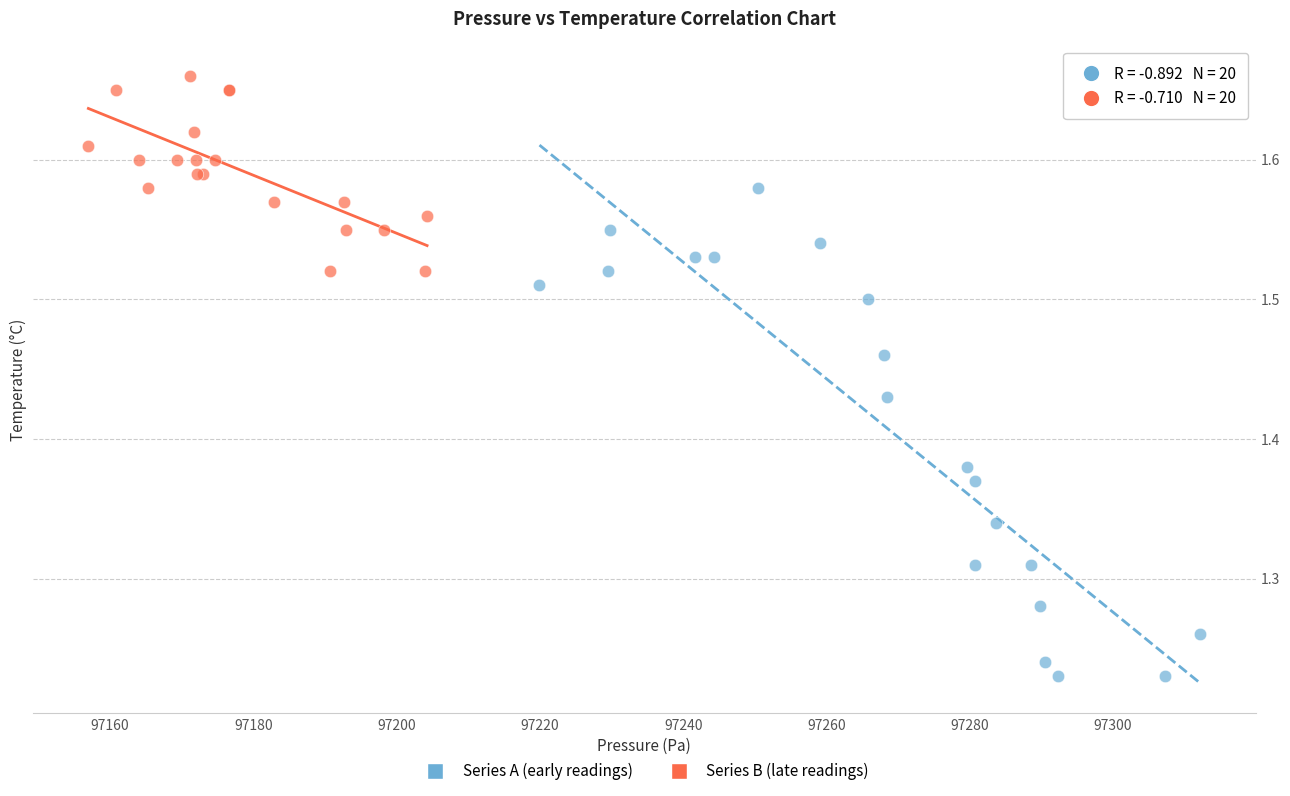

Which series contains the highest Y value?

Series B (late readings)